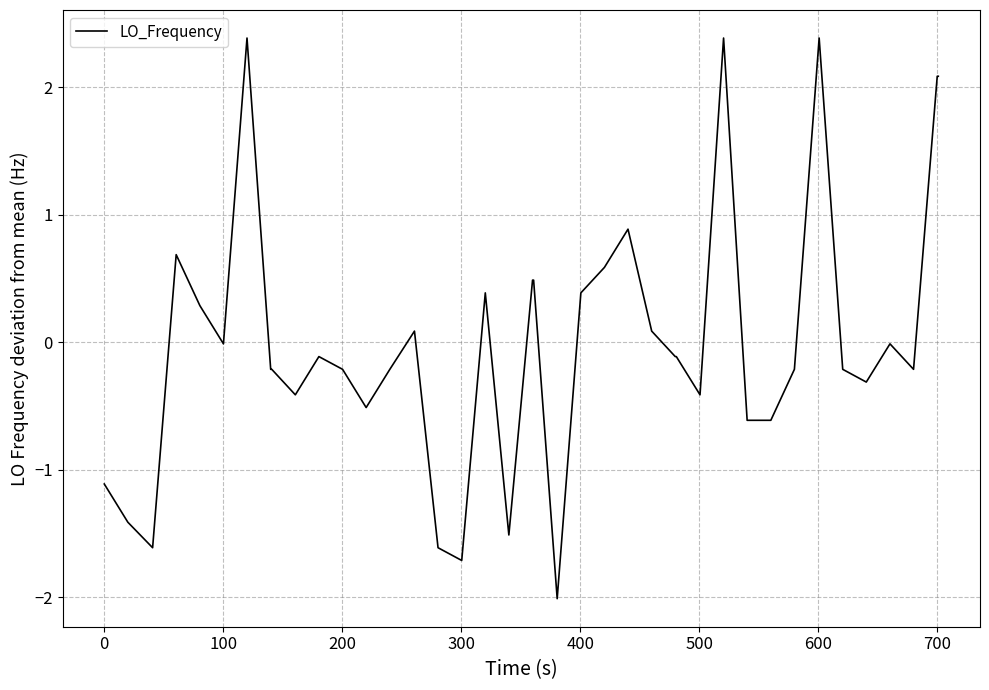

What is the maximum value shown in the chart?

2.4